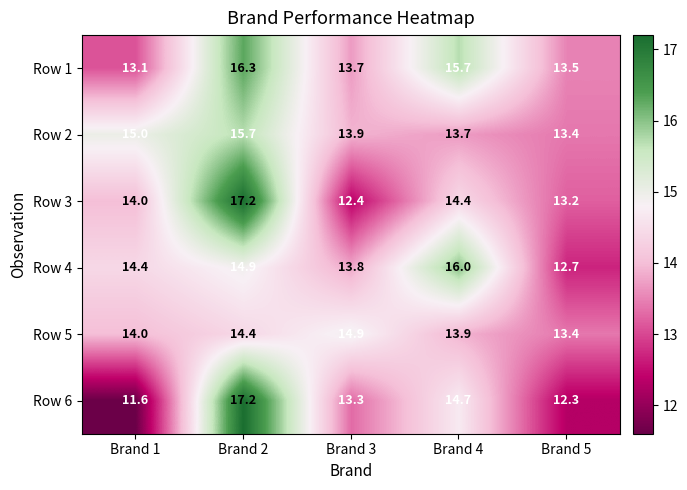

Which category has the highest value across all series?

Brand 2